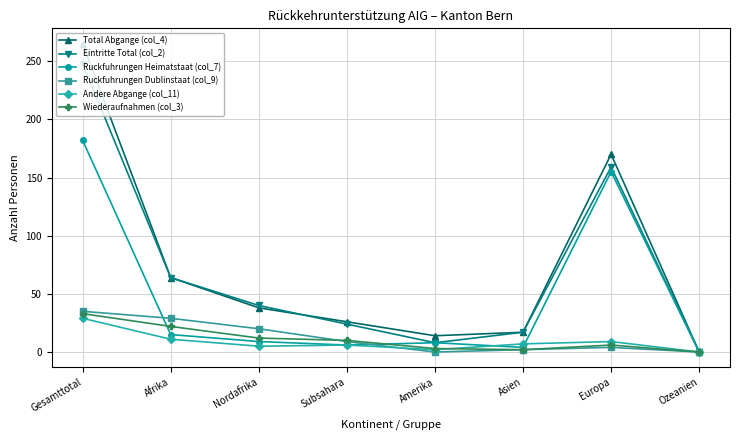

Is it true that Eintritte Total (col_2) equals 64 at Afrika?

True